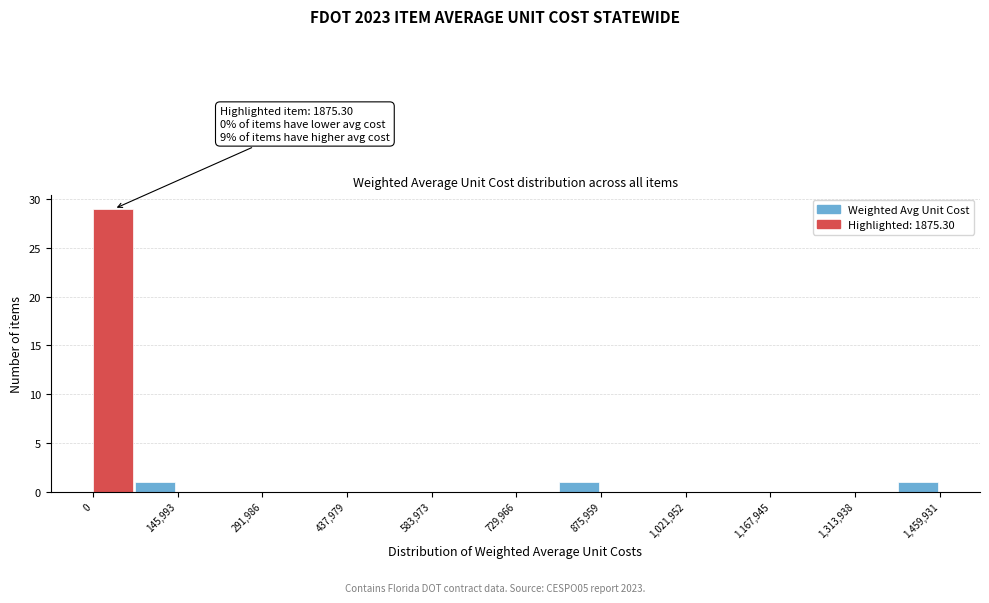

Around what value on the x-axis is the tallest bar? Give the approximate position of its centre, as read against the axis.

40000